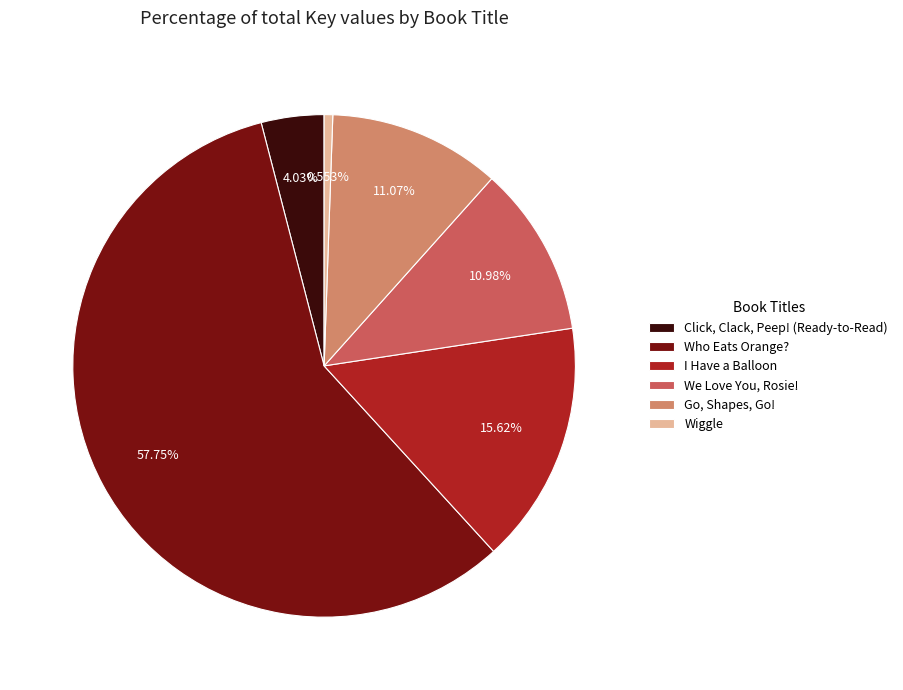

To the nearest percent, what is the combined percentage of We Love You, Rosie! and Who Eats Orange??

69%